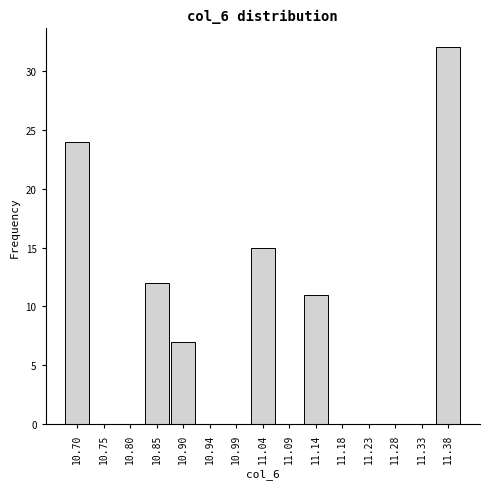

Reading left to right, list all the values displayed in this chart.

10.70=24	10.75=0	10.80=0	10.85=12	10.90=7	10.94=0	10.99=0	11.04=15	11.09=0	11.14=11	11.18=0	11.23=0	11.28=0	11.33=0	11.38=32